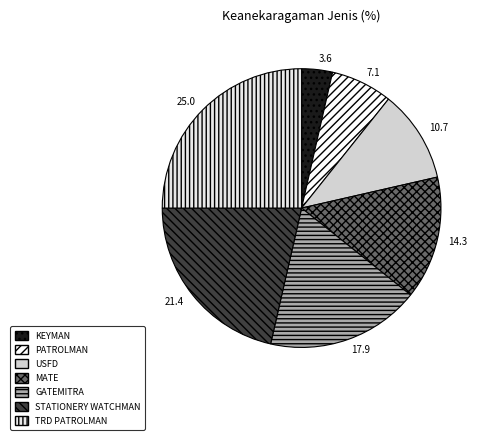

What percentage is the MATE slice, to the nearest percent?

14%